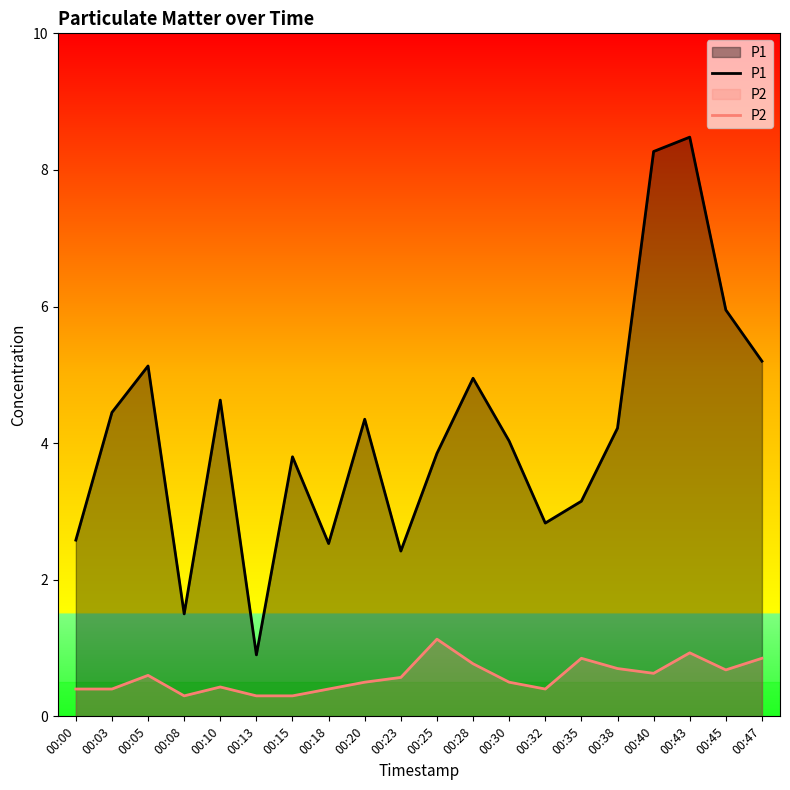

What is the value of the P2 point at the 10th from the left?

0.6